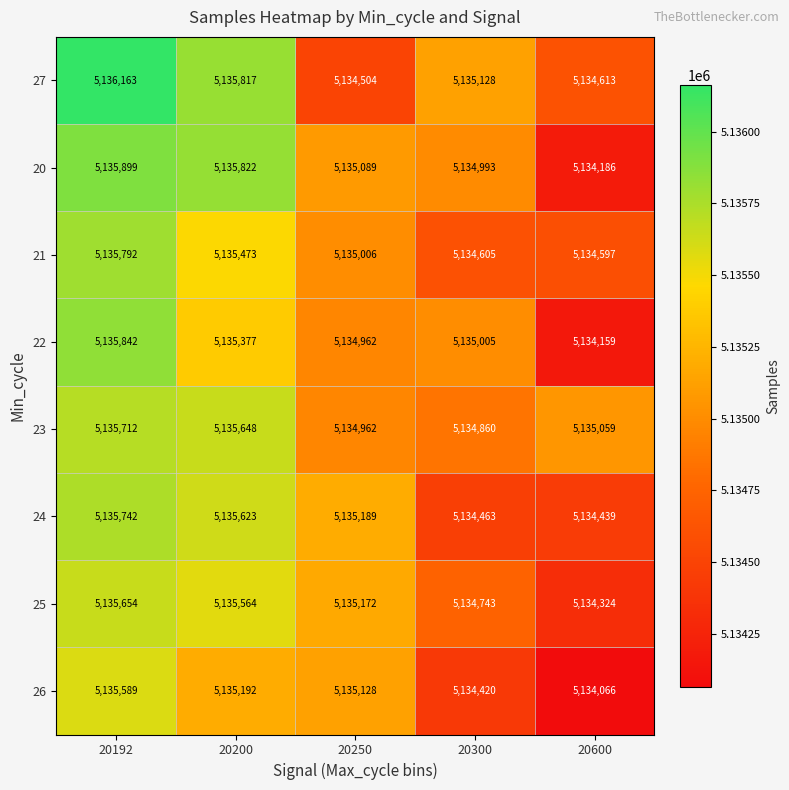

Which series has the largest range (max minus min)?

20